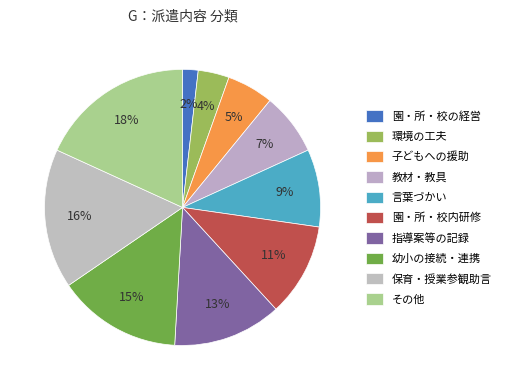

What is the largest slice in the pie chart?

その他